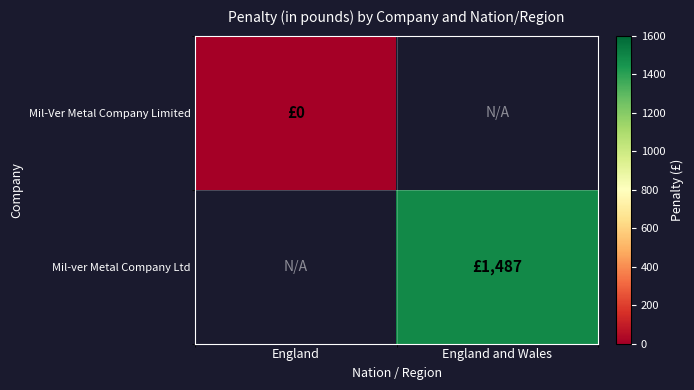

Where is Mil-Ver Metal Company Limited nearest to the value 0?

England